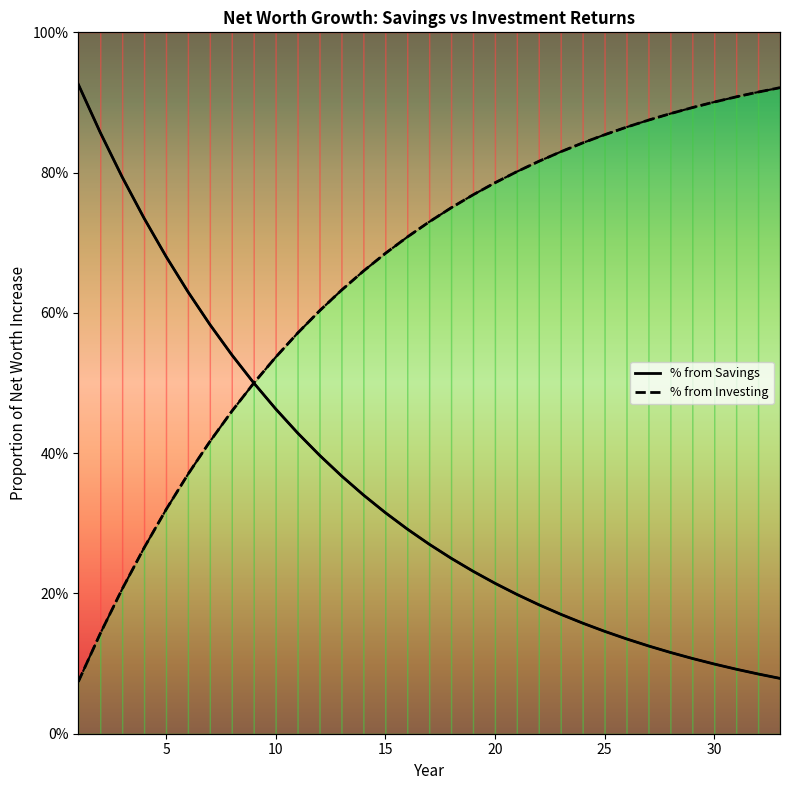

How many data points does each series have?

33